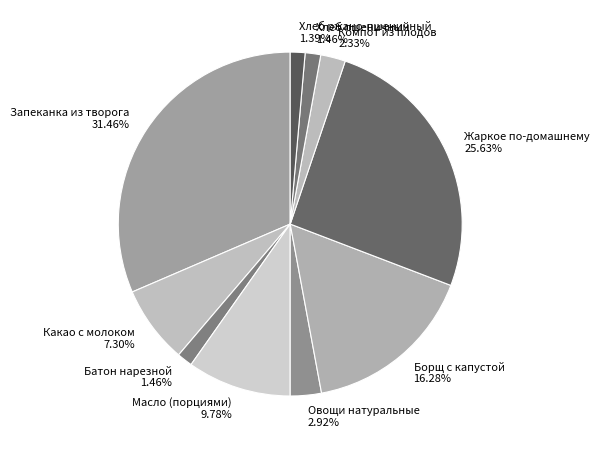

Does any single category account for the majority?

No